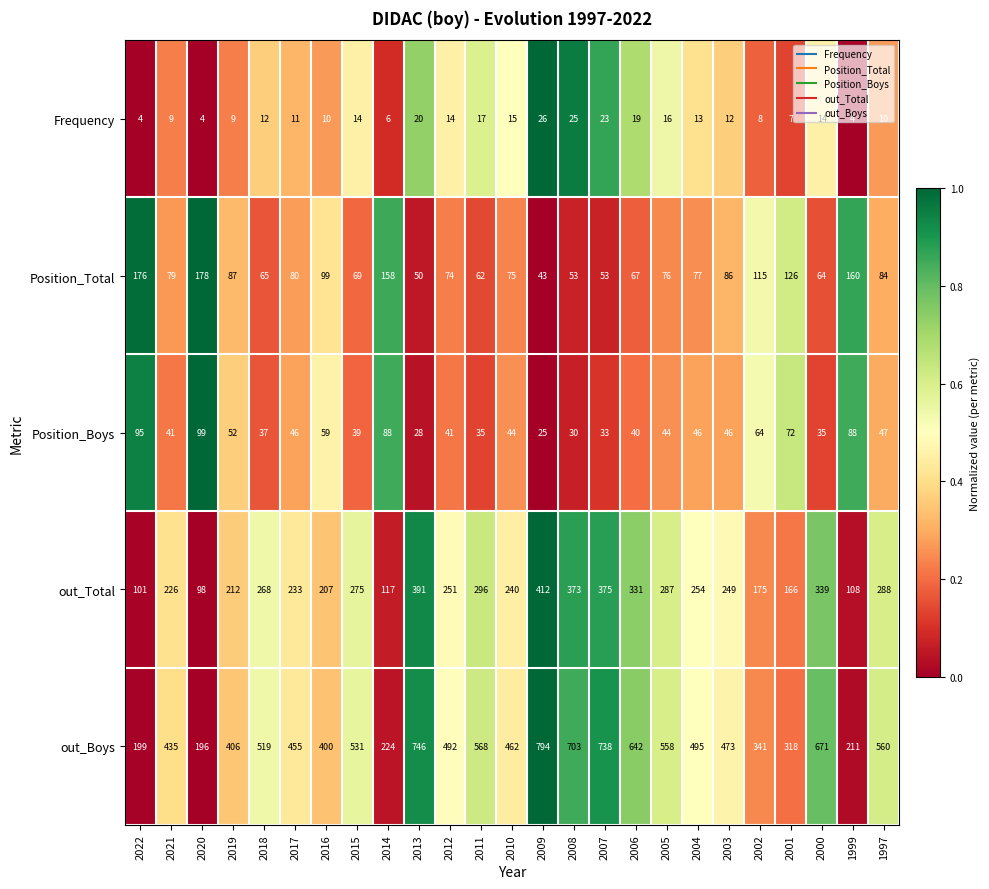

What is the total value across all series at 2019?

766